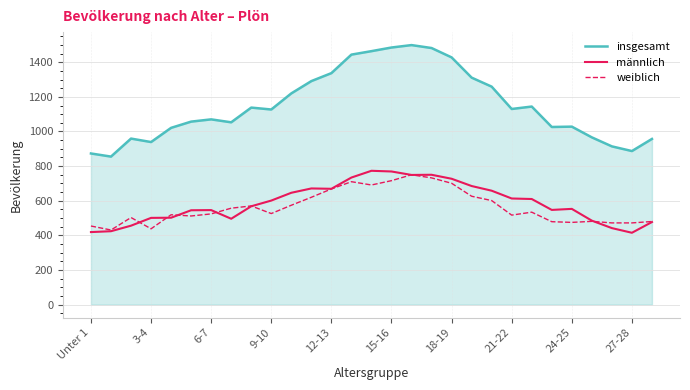

What is the average value of the insgesamt series?

1150